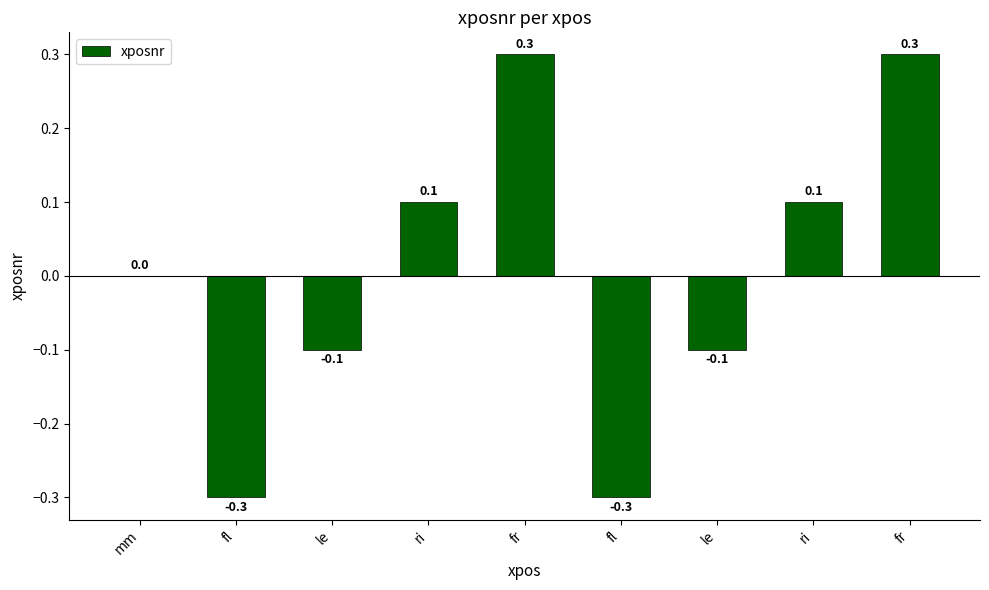

Count the number of categories in the chart.

9